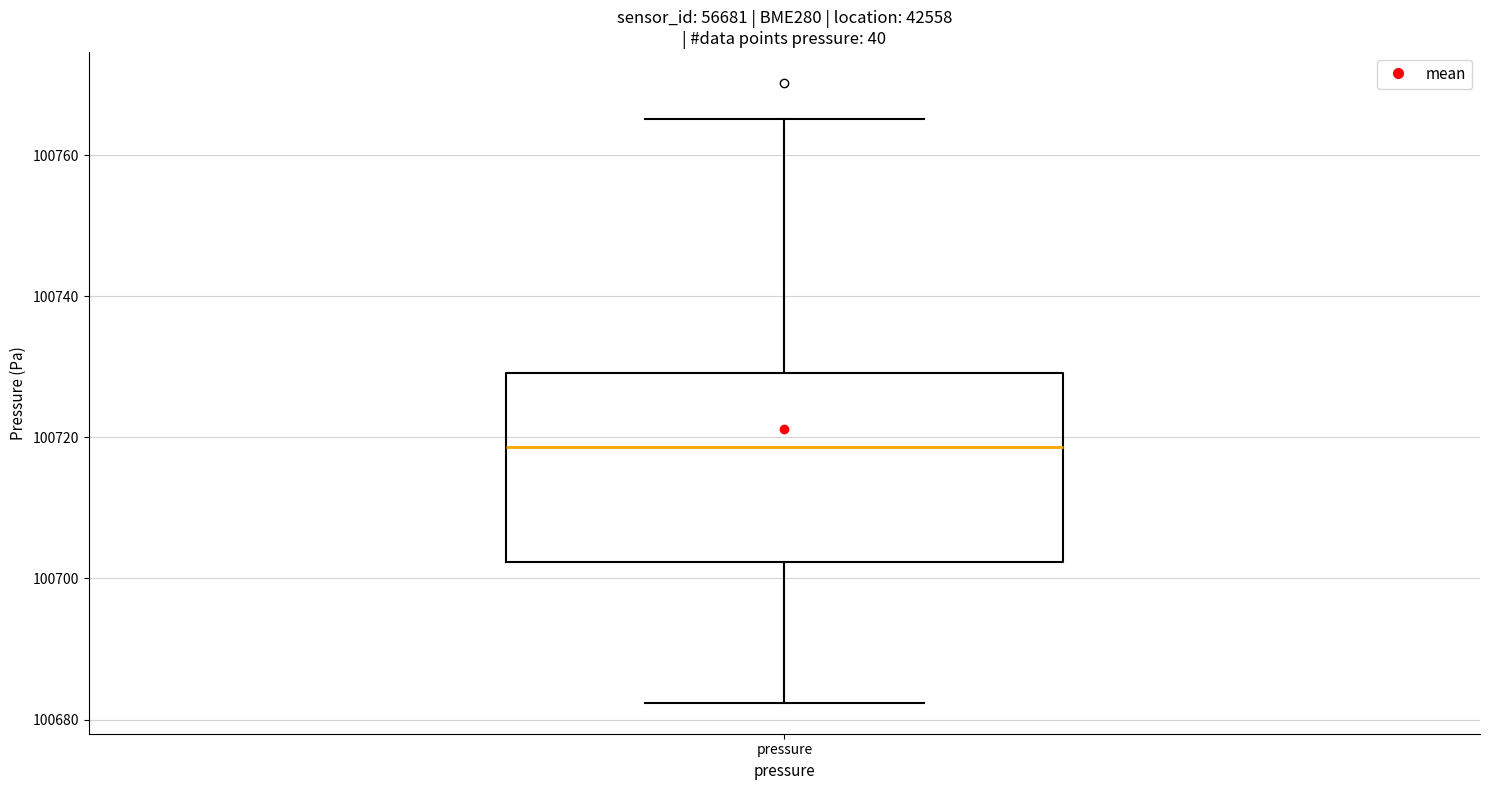

Read this box plot against the y-axis: the position of the median line, the range covered by the box, and the ends of both whiskers. The values are not printed on the chart, so give them approximately, as read against the axis.

median 100718, box 100702 to 100730, whiskers 100682 to 100766